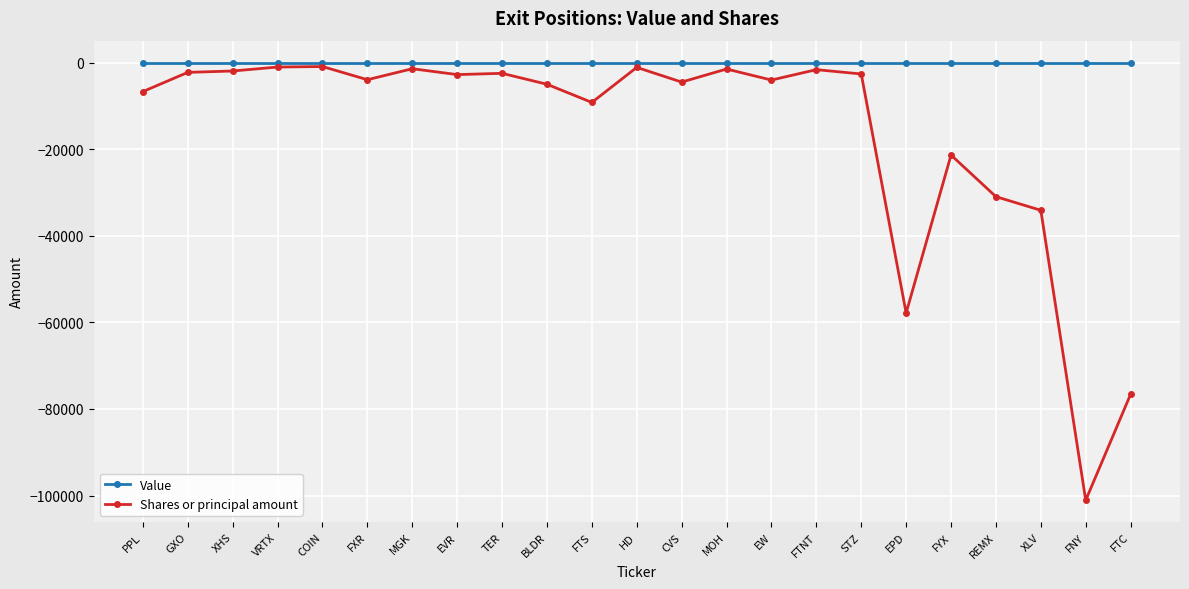

Is it true that Value equals 0 at PPL?

True